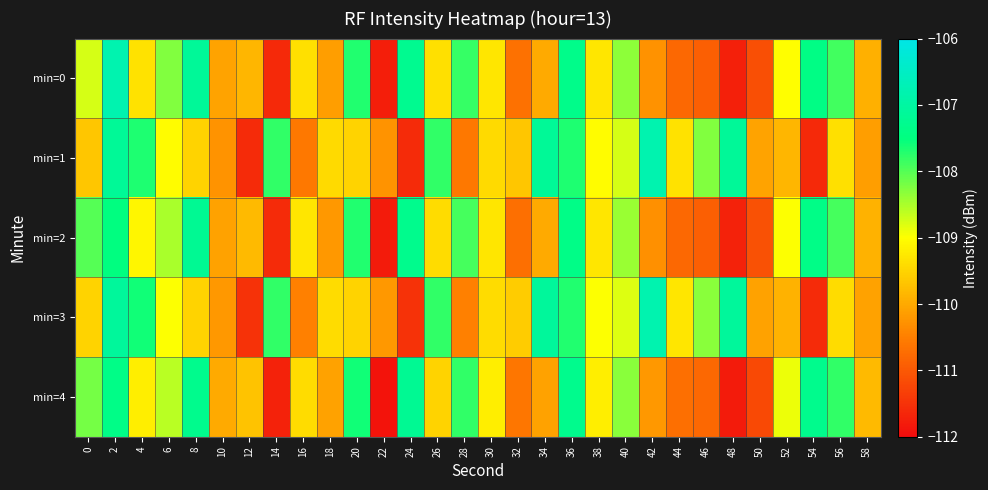

Which has a higher value, 18 or 42?

18